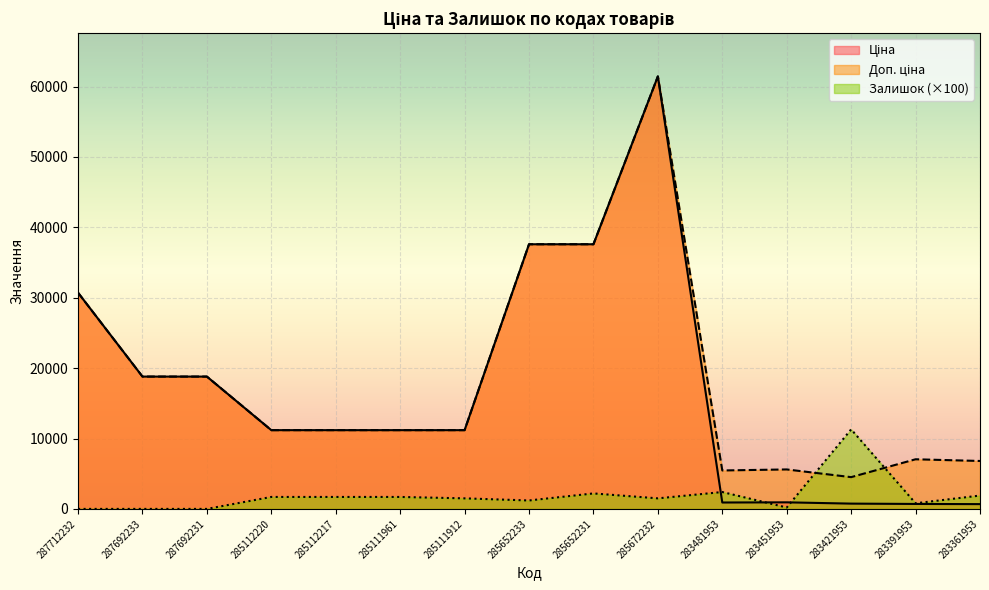

Reading right to left, list all the values displayed in this chart.

Ціна: 681.0	705.1	752.2	934.5	910.4	61434.3	37593.6	37593.6	11188.2	11188.2	11188.2	11188.2	18796.8	18796.8	30717.1
Доп. ціна: 6809.8	7051.3	4513.3	5607.2	5462.3	61434.3	37593.6	37593.6	11188.2	11188.2	11188.2	11188.2	18796.8	18796.8	30717.1
Залишок: 1900.0	800.0	11300.0	200.0	2400.0	1500.0	2200.0	1200.0	1500.0	1700.0	1700.0	1700.0	0.0	0.0	0.0